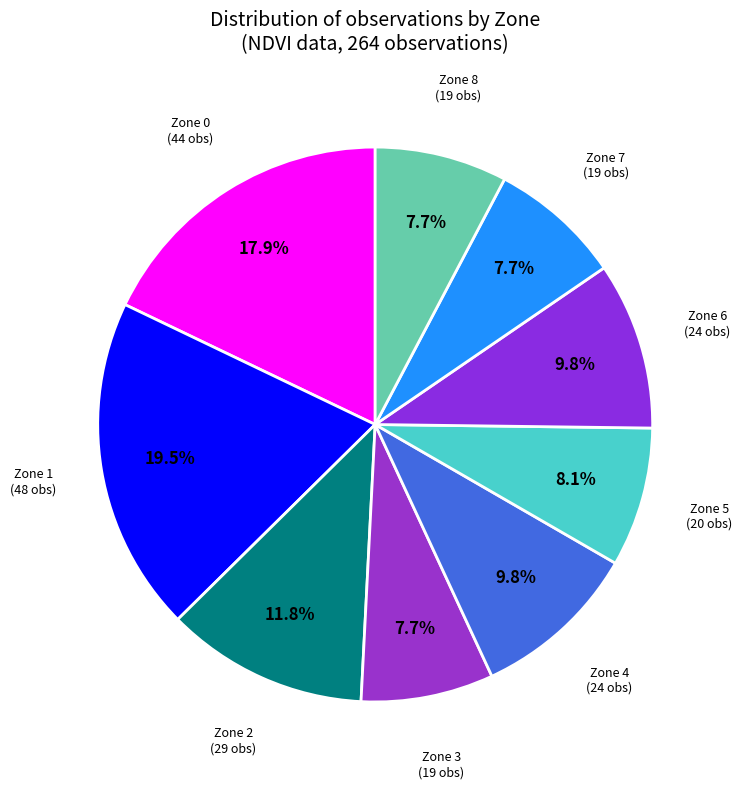

To the nearest percent, what portion does Zone 8 represent?

8%